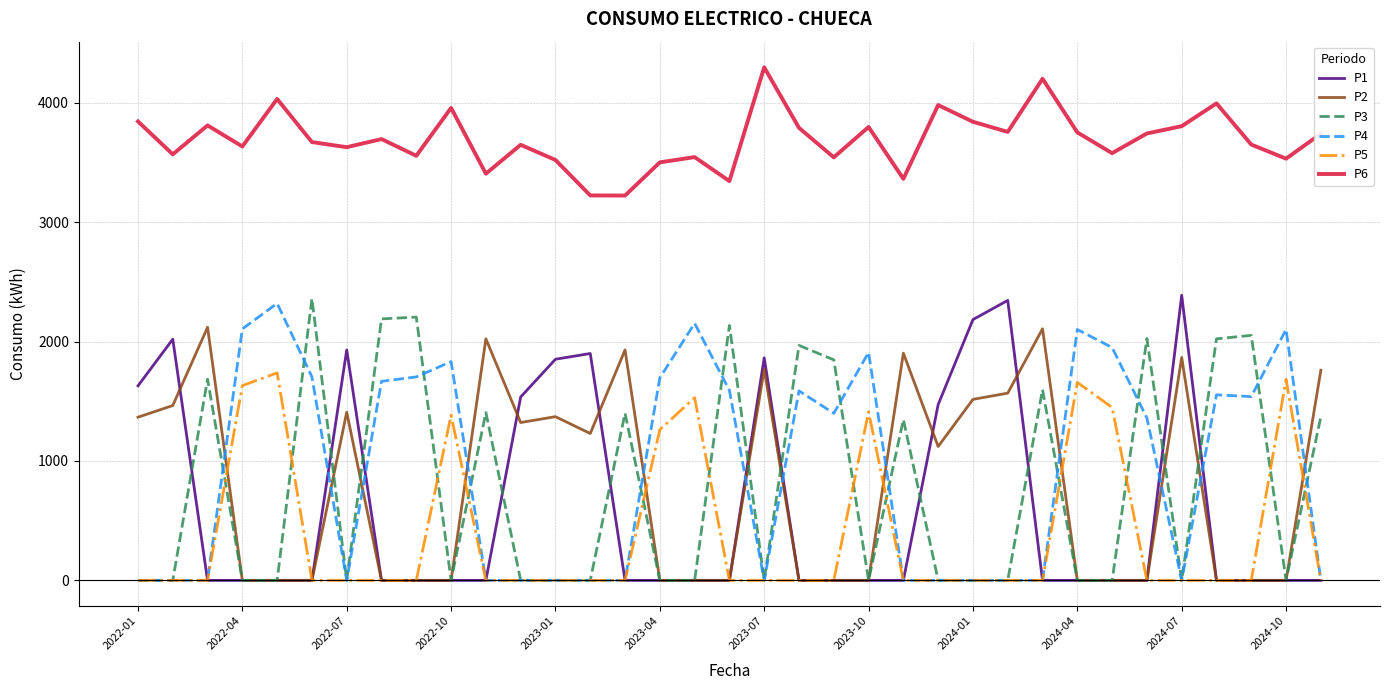

What is the greatest value displayed?

4297.0